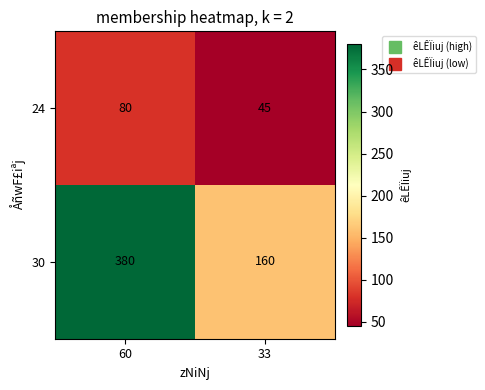

What is the difference between the highest and lowest values at 33?

115